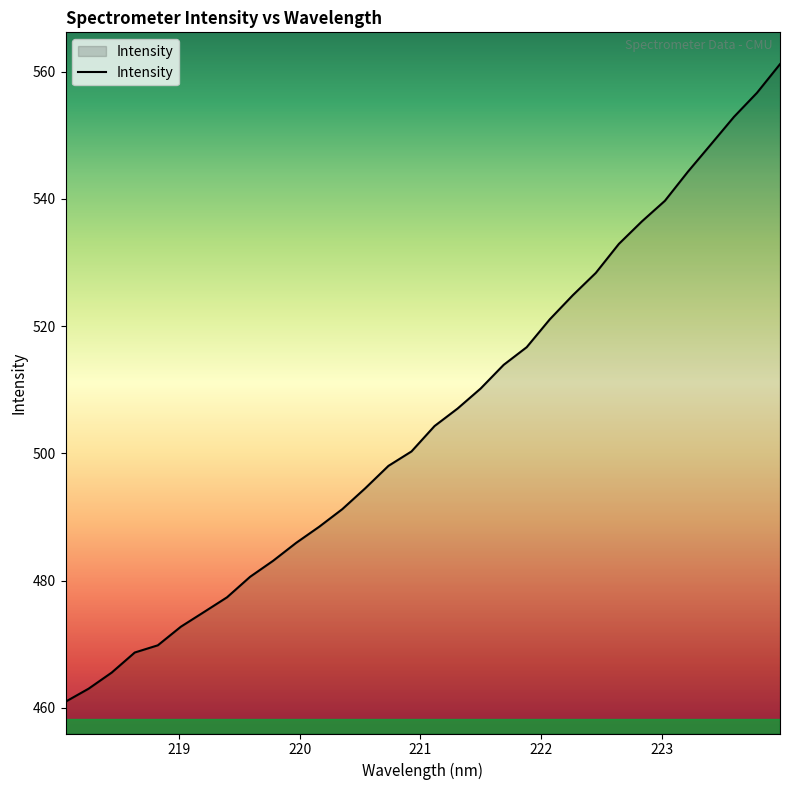

What is the greatest value displayed?

561.2